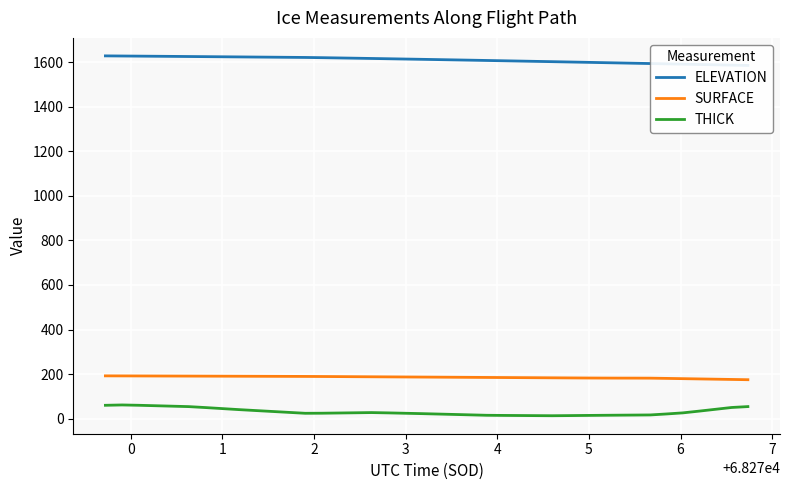

True or false: THICK and SURFACE intersect in this chart.

False